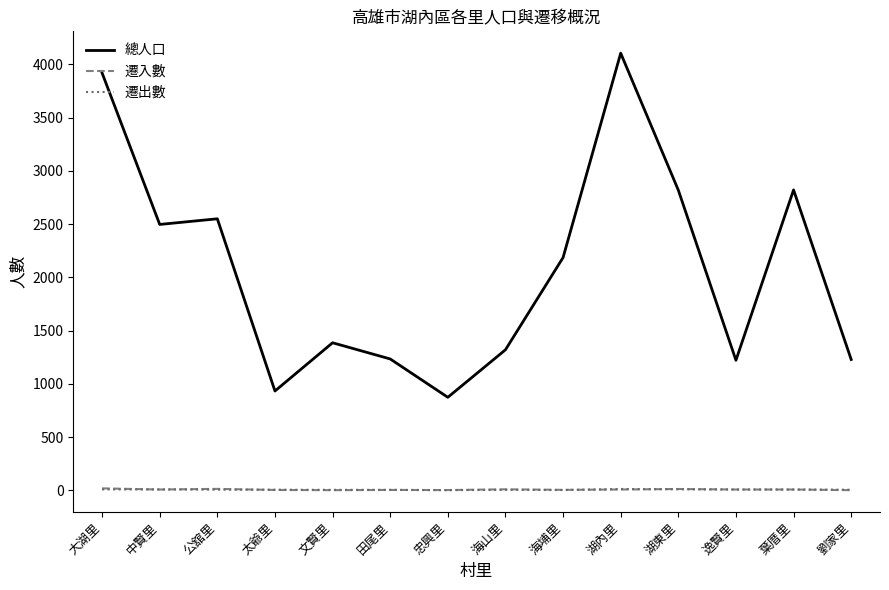

Is it true that 總人口 equals 1233 at 田尾里?

True